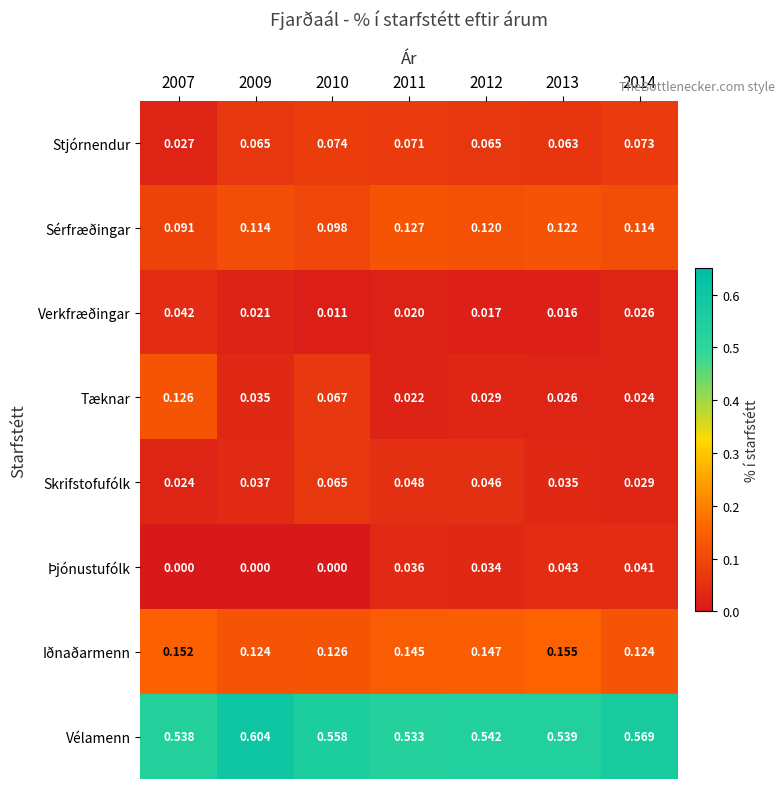

Count the number of categories in the chart.

7